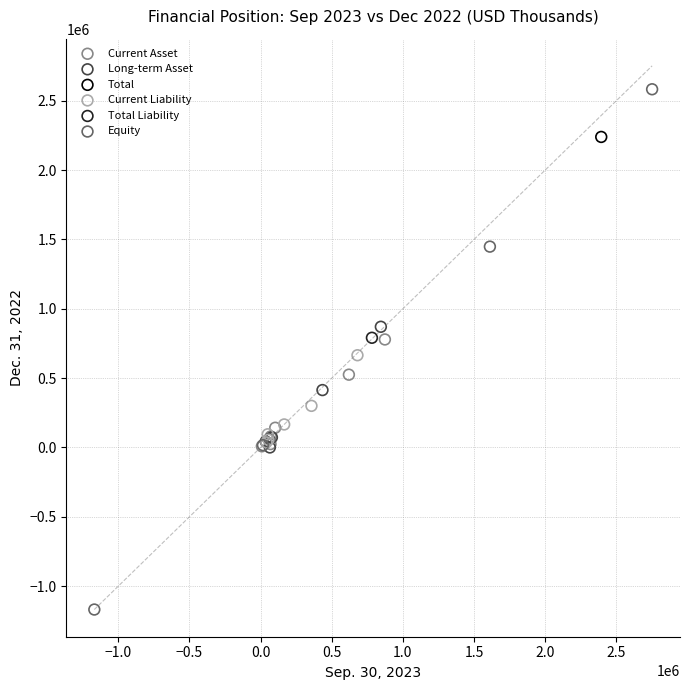

Which series reaches the maximum Y coordinate?

Equity